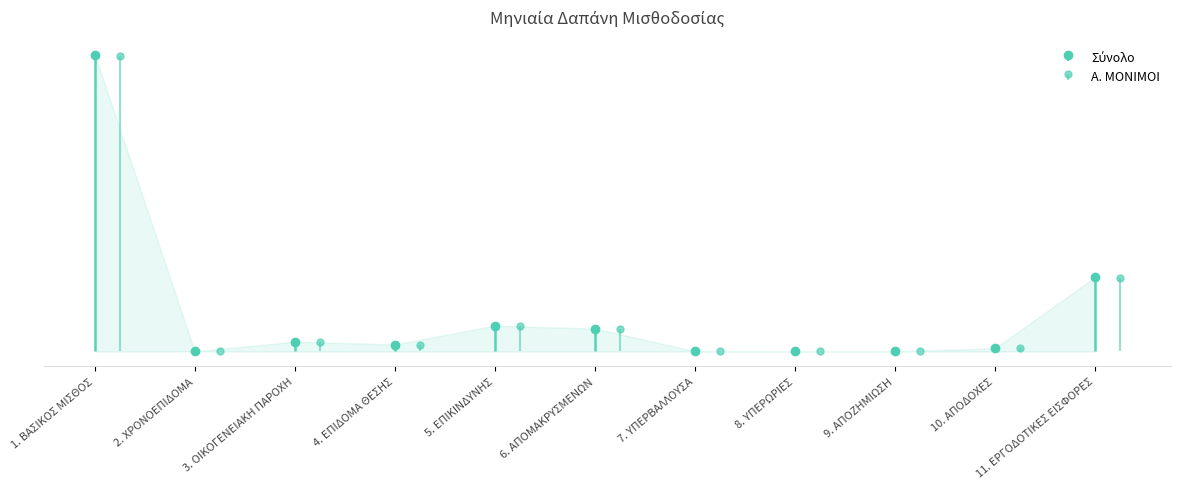

How many lines are shown in the chart?

2